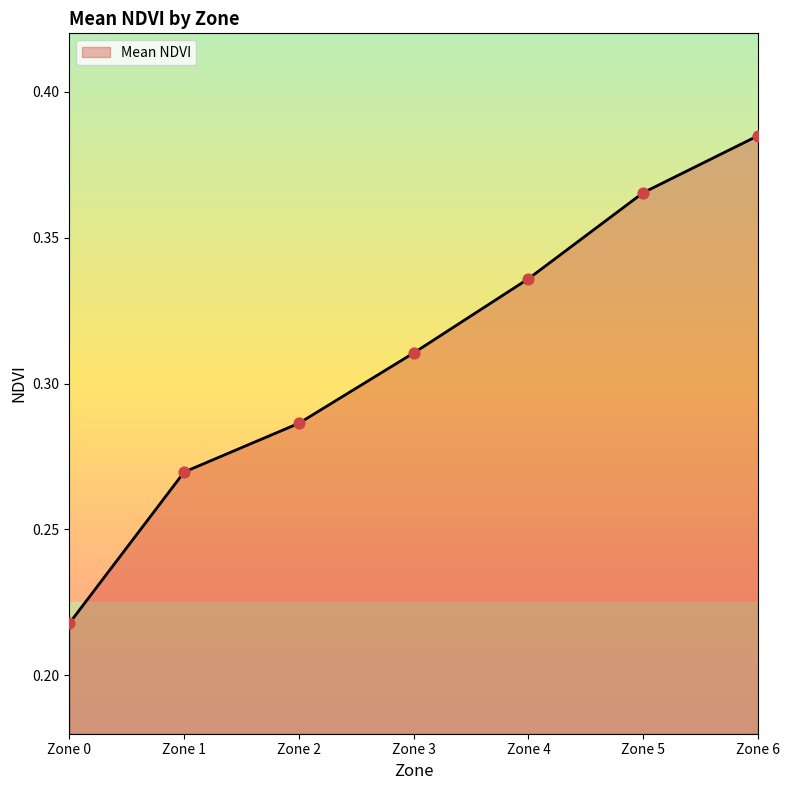

What is the sum of the values at Zone 3 and Zone 0?

0.5